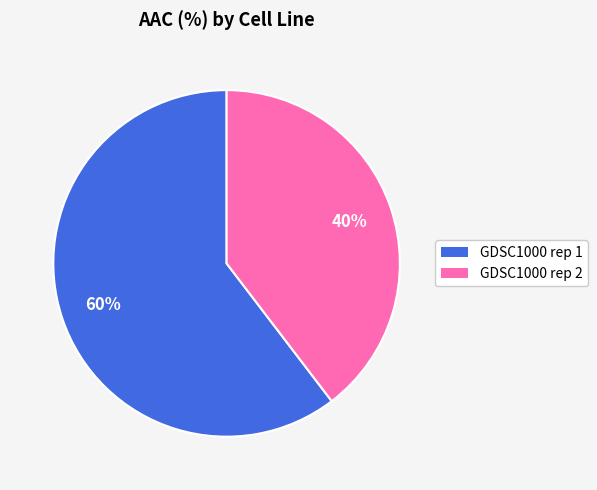

Between GDSC1000 rep 2 and GDSC1000 rep 1, which is larger?

GDSC1000 rep 1